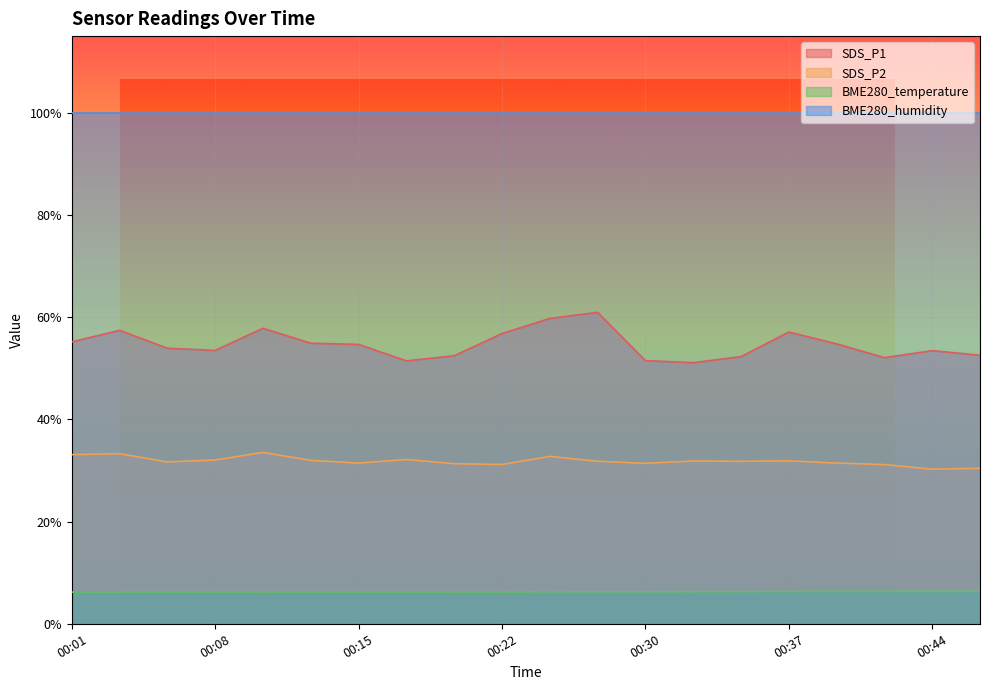

At how many categories does at least one series exceed 42?

20